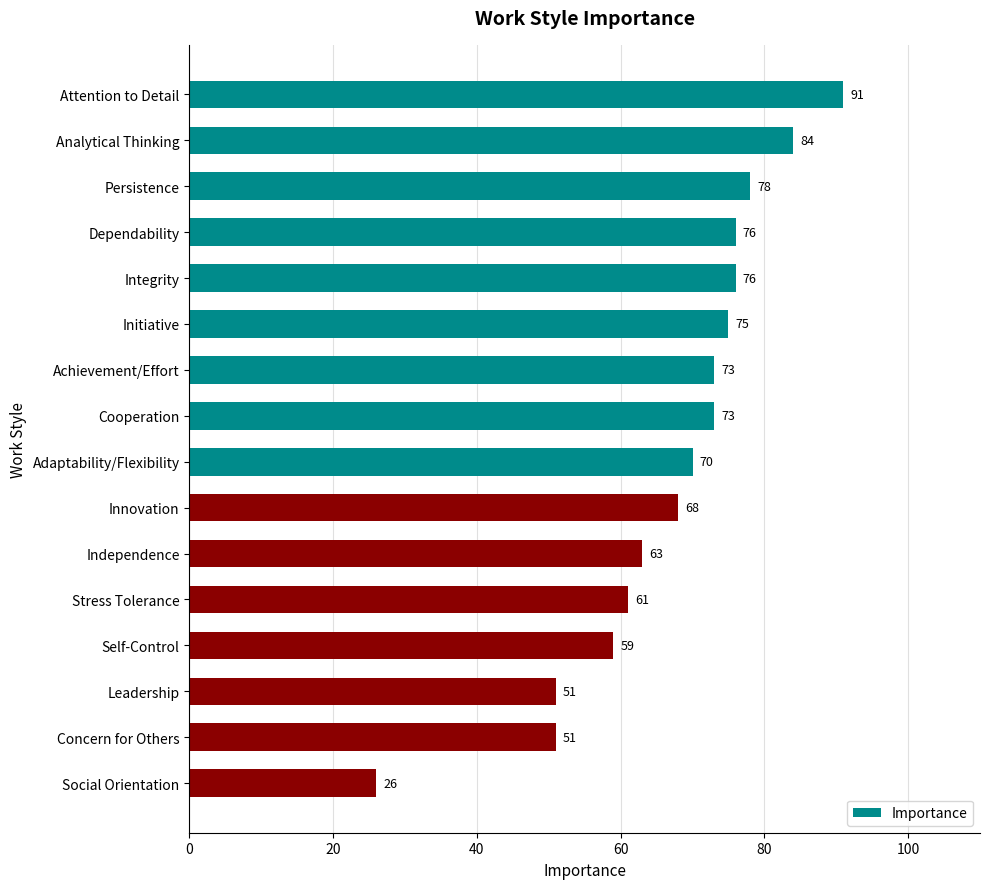

What position from the top is Adaptability/Flexibility?

9